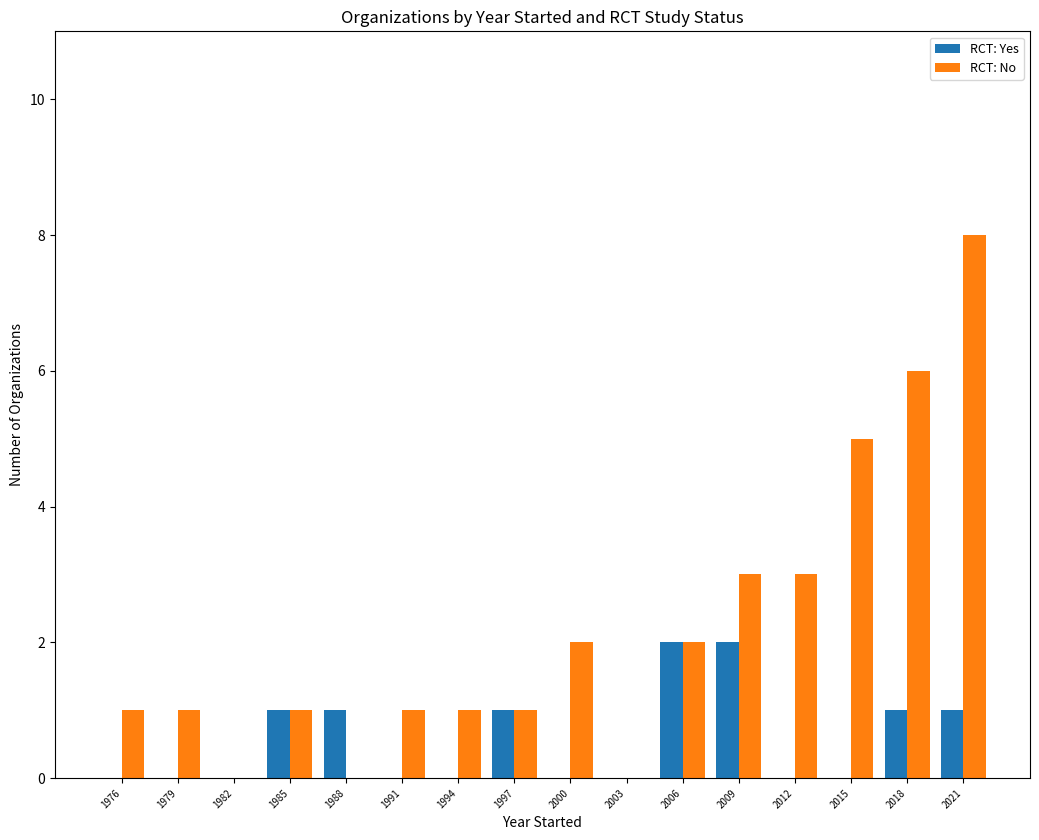

Which category has the highest value in the RCT: No series?

2021